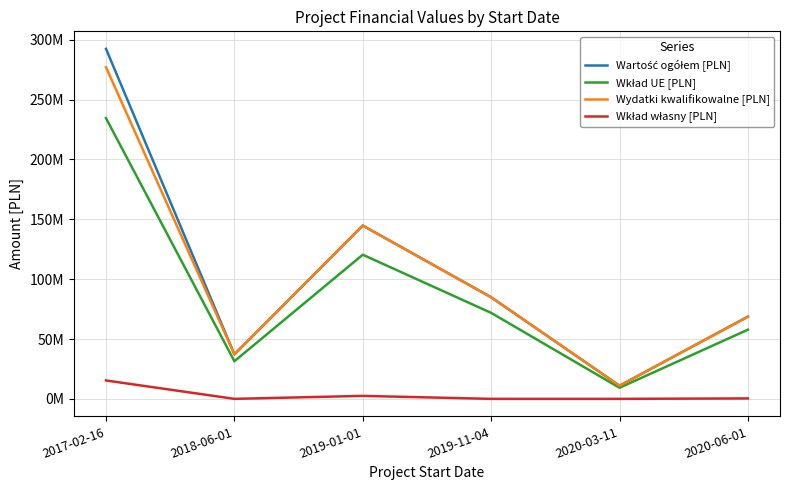

Does the chart display data point markers on the line(s)?

No